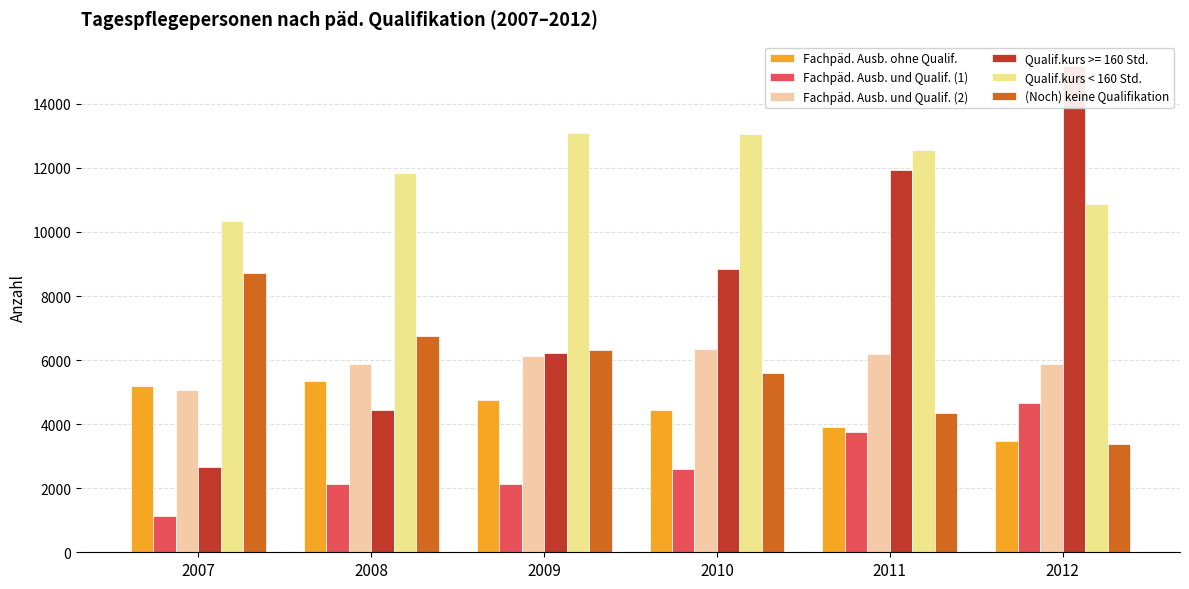

How many groups of bars are there?

6